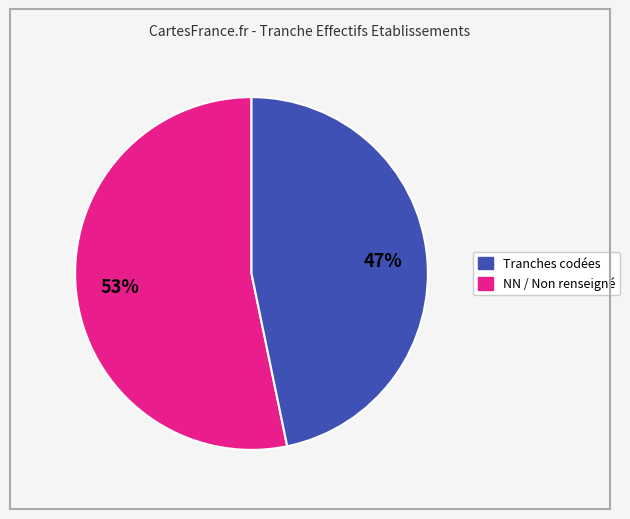

To the nearest percent, what is the average slice percentage?

50%